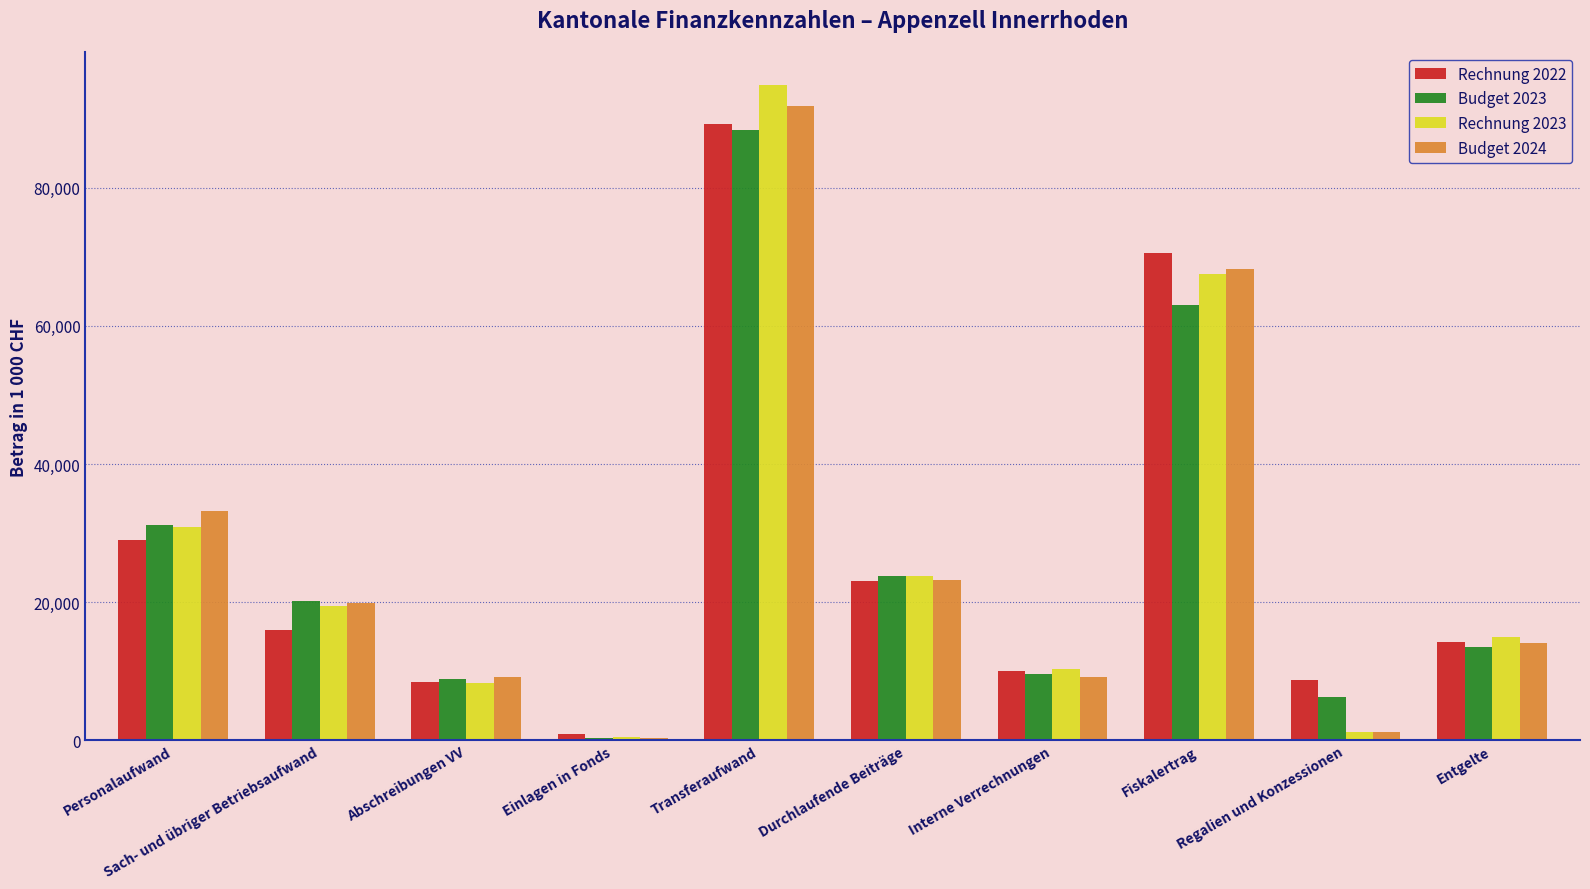

True or false: Budget 2023 has a value of 88381.9 at Transferaufwand.

True